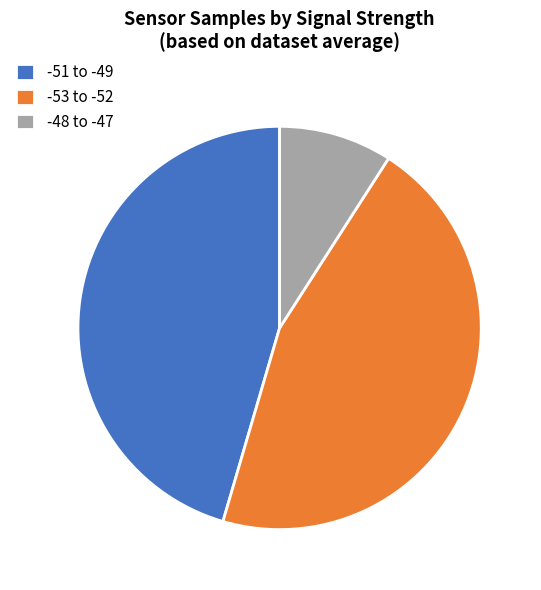

What is the smallest slice in the pie chart?

-48 to -47